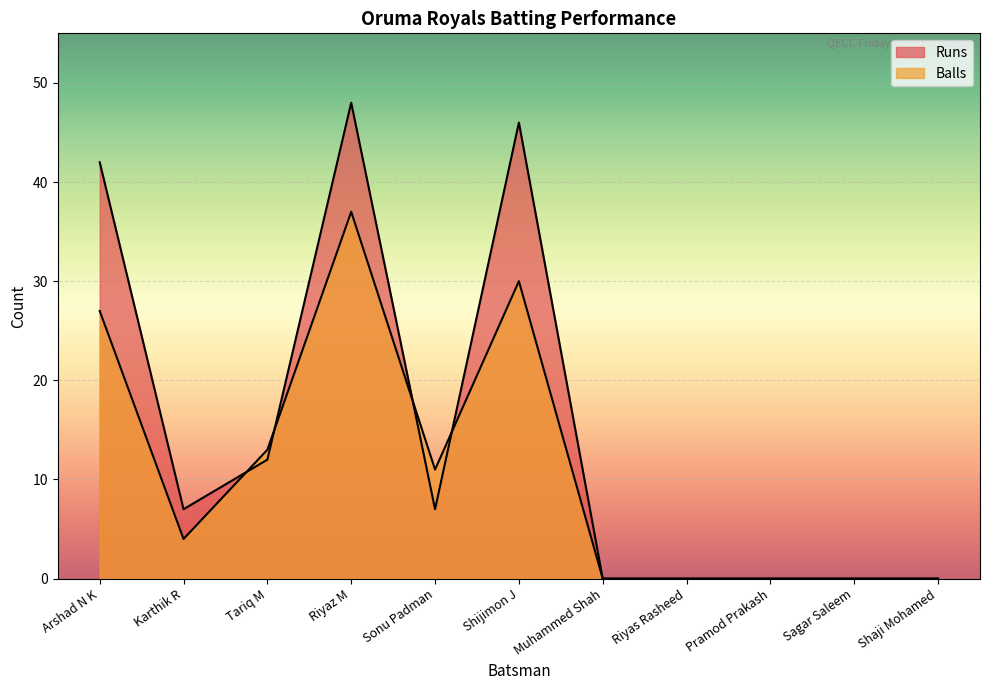

How many values in Balls are above zero?

6